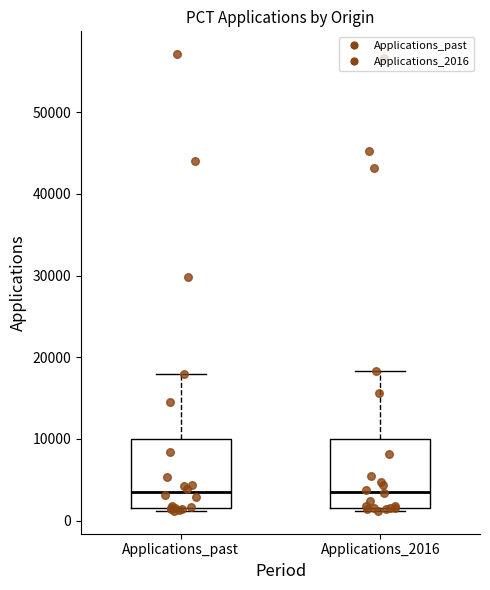

Reading left to right, transcribe this box plot: for each box, give where its median line is, the range the box spans, and where its two whiskers end, as read against the y-axis. The values are not printed on the chart, so give them approximately, as read against the axis.

Applications_past: median 3000, box 2000 to 10000, whiskers 1000 to 18000
Applications_2016: median 4000, box 2000 to 10000, whiskers 1000 to 18000